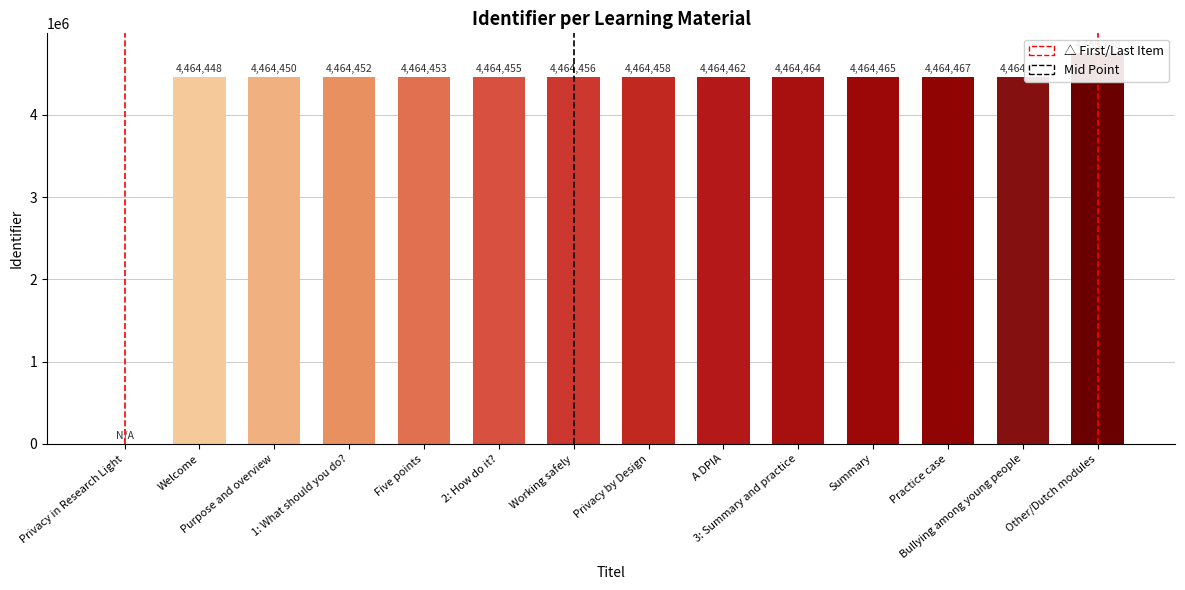

The value at 1: What should you do? is 3107114. True or false?

False